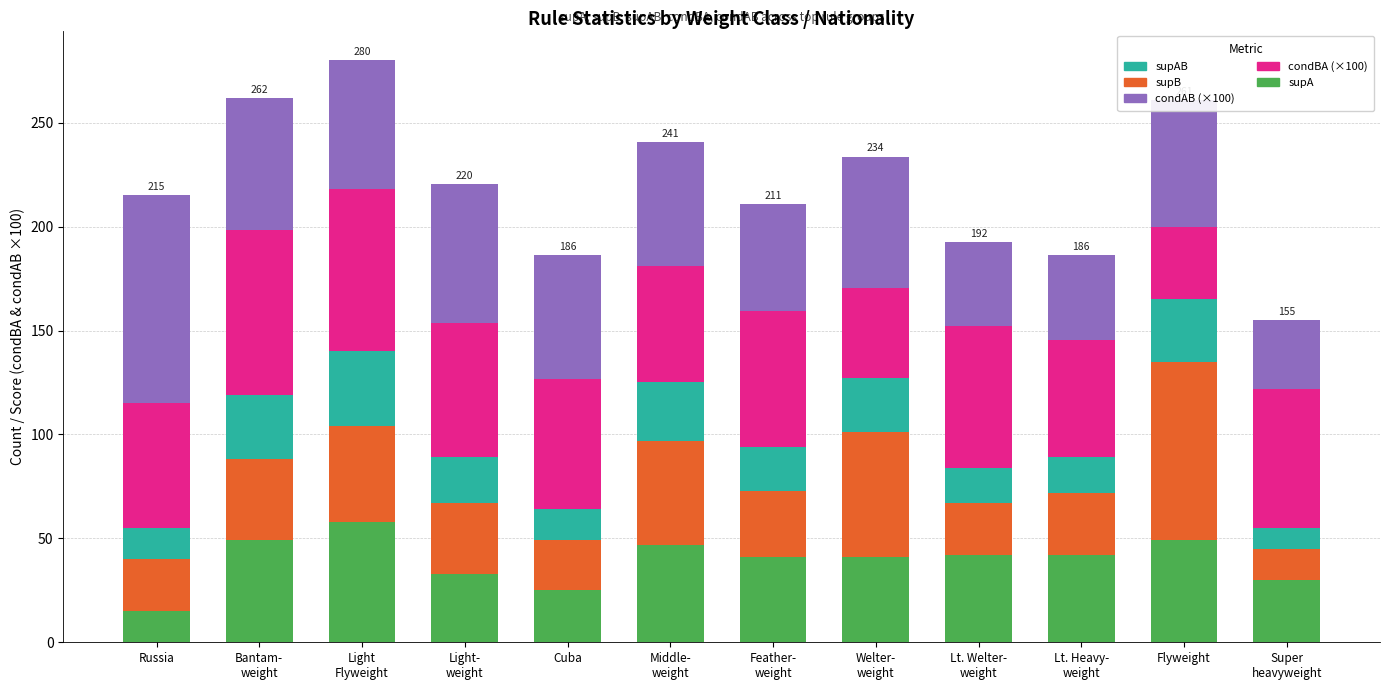

What is the total value across all series at Bantam-
weight?

261.8